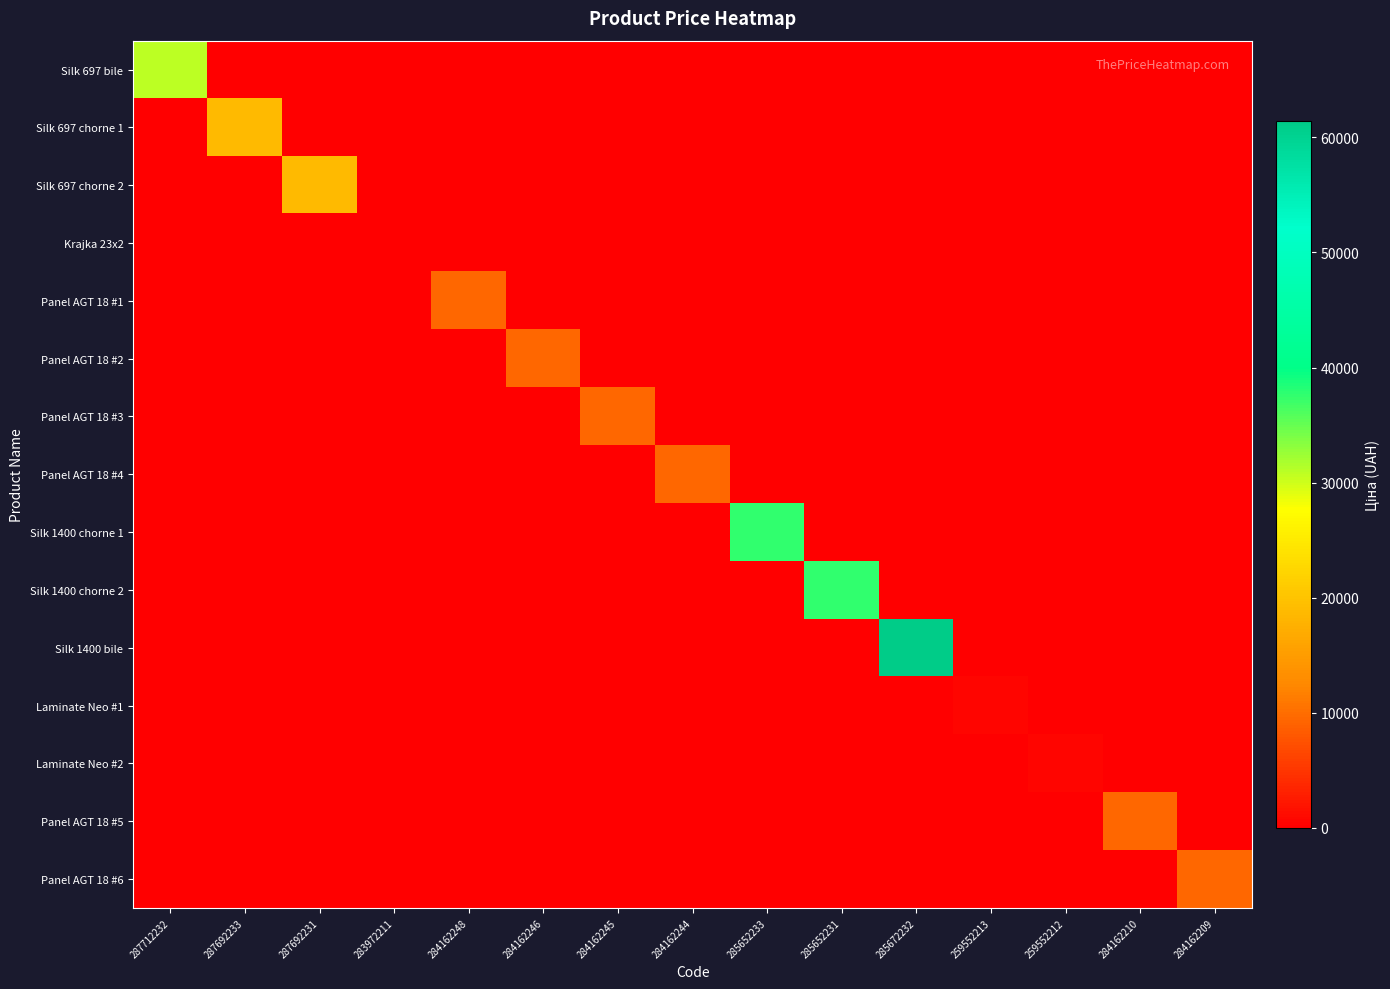

Reading right to left, list all the values displayed in this chart.

Silk 697 bile: 284162209=0.0	284162210=0.0	259552212=0.0	259552213=0.0	285672232=0.0	285652231=0.0	285652233=0.0	284162244=0.0	284162245=0.0	284162246=0.0	284162248=0.0	283972211=0.0	287692231=0.0	287692233=0.0	287712232=30717.1
Silk 697 chorne 1: 284162209=0.0	284162210=0.0	259552212=0.0	259552213=0.0	285672232=0.0	285652231=0.0	285652233=0.0	284162244=0.0	284162245=0.0	284162246=0.0	284162248=0.0	283972211=0.0	287692231=0.0	287692233=18796.8	287712232=0.0
Silk 697 chorne 2: 284162209=0.0	284162210=0.0	259552212=0.0	259552213=0.0	285672232=0.0	285652231=0.0	285652233=0.0	284162244=0.0	284162245=0.0	284162246=0.0	284162248=0.0	283972211=0.0	287692231=18796.8	287692233=0.0	287712232=0.0
Krajka 23x2: 284162209=0.0	284162210=0.0	259552212=0.0	259552213=0.0	285672232=0.0	285652231=0.0	285652233=0.0	284162244=0.0	284162245=0.0	284162246=0.0	284162248=0.0	283972211=32.0	287692231=0.0	287692233=0.0	287712232=0.0
Panel AGT 18 #1: 284162209=0.0	284162210=0.0	259552212=0.0	259552213=0.0	285672232=0.0	285652231=0.0	285652233=0.0	284162244=0.0	284162245=0.0	284162246=0.0	284162248=9480.1	283972211=0.0	287692231=0.0	287692233=0.0	287712232=0.0
Panel AGT 18 #2: 284162209=0.0	284162210=0.0	259552212=0.0	259552213=0.0	285672232=0.0	285652231=0.0	285652233=0.0	284162244=0.0	284162245=0.0	284162246=9480.1	284162248=0.0	283972211=0.0	287692231=0.0	287692233=0.0	287712232=0.0
Panel AGT 18 #3: 284162209=0.0	284162210=0.0	259552212=0.0	259552213=0.0	285672232=0.0	285652231=0.0	285652233=0.0	284162244=0.0	284162245=9480.1	284162246=0.0	284162248=0.0	283972211=0.0	287692231=0.0	287692233=0.0	287712232=0.0
Panel AGT 18 #4: 284162209=0.0	284162210=0.0	259552212=0.0	259552213=0.0	285672232=0.0	285652231=0.0	285652233=0.0	284162244=9480.1	284162245=0.0	284162246=0.0	284162248=0.0	283972211=0.0	287692231=0.0	287692233=0.0	287712232=0.0
Silk 1400 chorne 1: 284162209=0.0	284162210=0.0	259552212=0.0	259552213=0.0	285672232=0.0	285652231=0.0	285652233=37593.6	284162244=0.0	284162245=0.0	284162246=0.0	284162248=0.0	283972211=0.0	287692231=0.0	287692233=0.0	287712232=0.0
Silk 1400 chorne 2: 284162209=0.0	284162210=0.0	259552212=0.0	259552213=0.0	285672232=0.0	285652231=37593.6	285652233=0.0	284162244=0.0	284162245=0.0	284162246=0.0	284162248=0.0	283972211=0.0	287692231=0.0	287692233=0.0	287712232=0.0
Silk 1400 bile: 284162209=0.0	284162210=0.0	259552212=0.0	259552213=0.0	285672232=61434.3	285652231=0.0	285652233=0.0	284162244=0.0	284162245=0.0	284162246=0.0	284162248=0.0	283972211=0.0	287692231=0.0	287692233=0.0	287712232=0.0
Laminate Neo #1: 284162209=0.0	284162210=0.0	259552212=0.0	259552213=693.7	285672232=0.0	285652231=0.0	285652233=0.0	284162244=0.0	284162245=0.0	284162246=0.0	284162248=0.0	283972211=0.0	287692231=0.0	287692233=0.0	287712232=0.0
Laminate Neo #2: 284162209=0.0	284162210=0.0	259552212=693.7	259552213=0.0	285672232=0.0	285652231=0.0	285652233=0.0	284162244=0.0	284162245=0.0	284162246=0.0	284162248=0.0	283972211=0.0	287692231=0.0	287692233=0.0	287712232=0.0
Panel AGT 18 #5: 284162209=0.0	284162210=9480.1	259552212=0.0	259552213=0.0	285672232=0.0	285652231=0.0	285652233=0.0	284162244=0.0	284162245=0.0	284162246=0.0	284162248=0.0	283972211=0.0	287692231=0.0	287692233=0.0	287712232=0.0
Panel AGT 18 #6: 284162209=9480.1	284162210=0.0	259552212=0.0	259552213=0.0	285672232=0.0	285652231=0.0	285652233=0.0	284162244=0.0	284162245=0.0	284162246=0.0	284162248=0.0	283972211=0.0	287692231=0.0	287692233=0.0	287712232=0.0